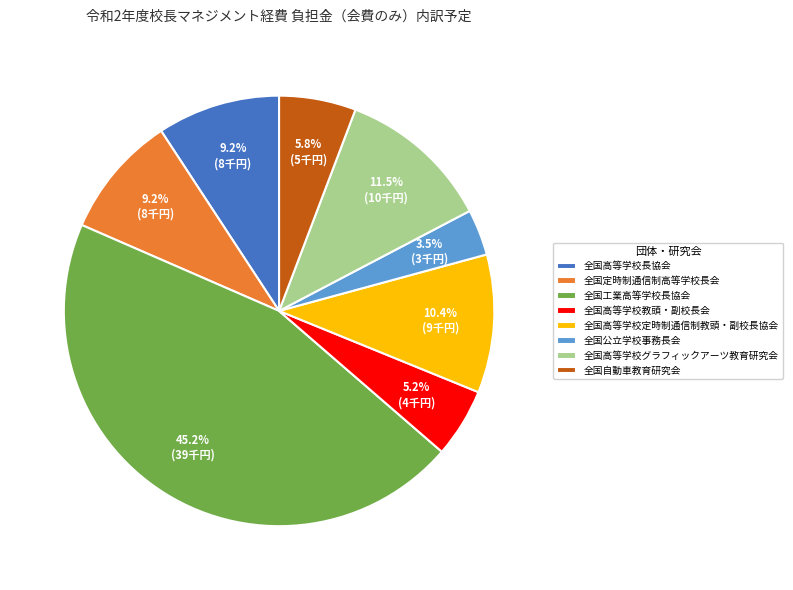

To the nearest percent, what portion does 全国自動車教育研究会 represent?

6%